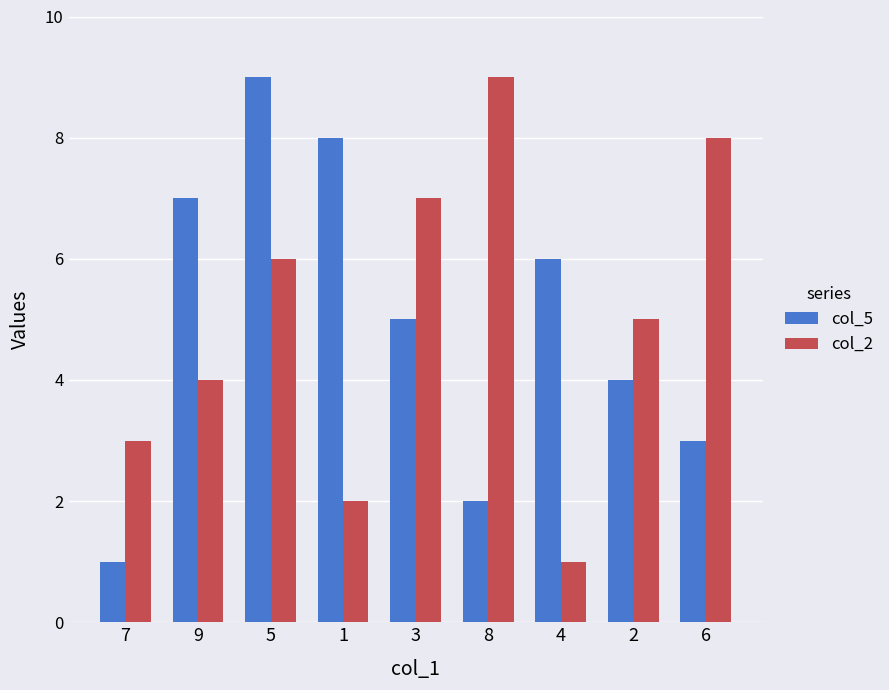

How many bars are there in total?

18